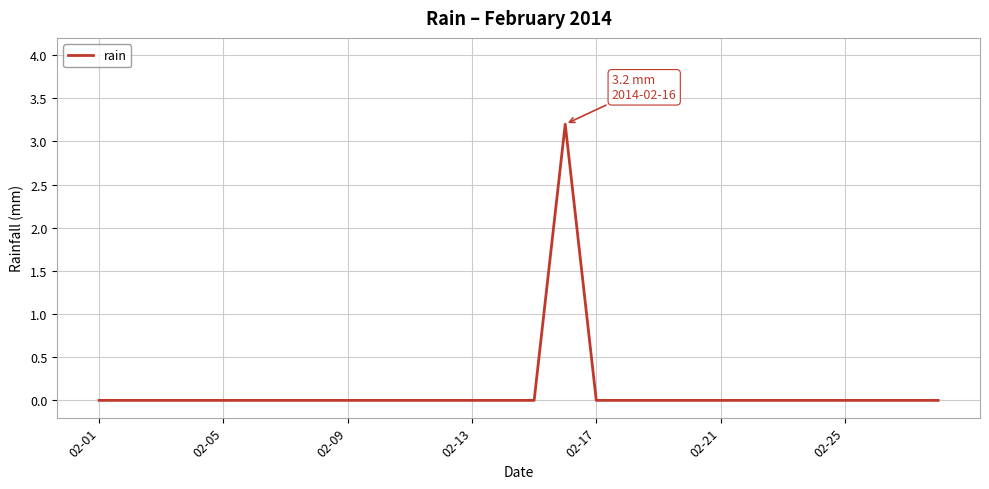

What is the maximum value shown in the chart?

3.2